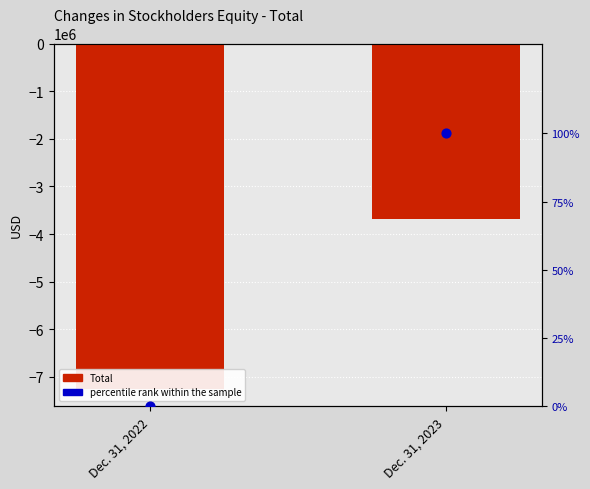

Which series has the largest total across all categories?

percentile rank within the sample